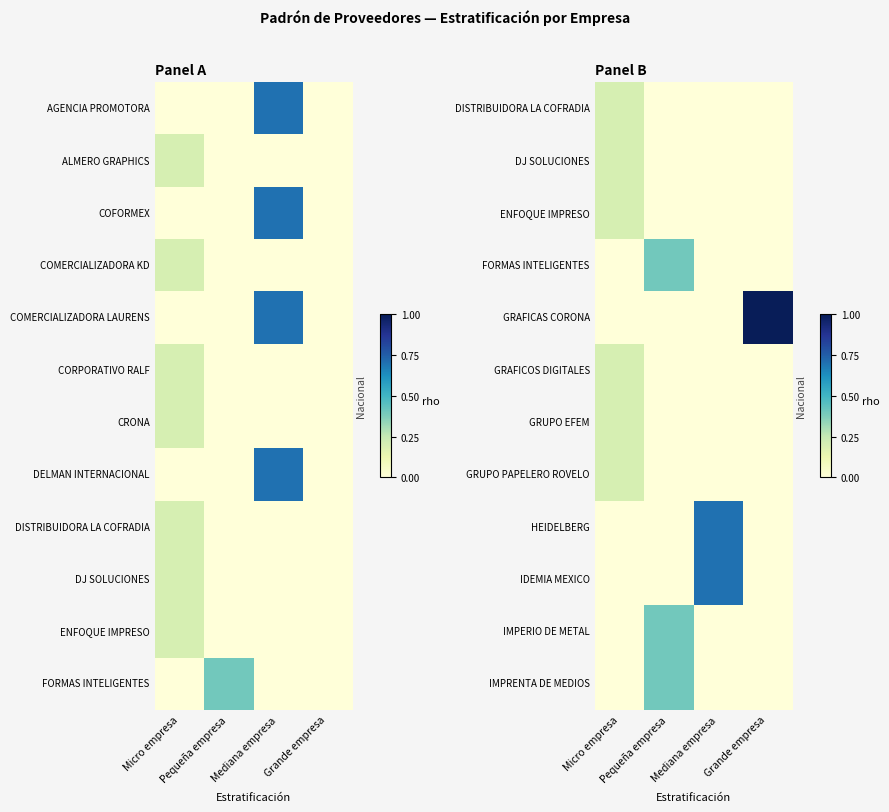

What is the average value of the IMPRENTA DE MEDIOS series?

0.1